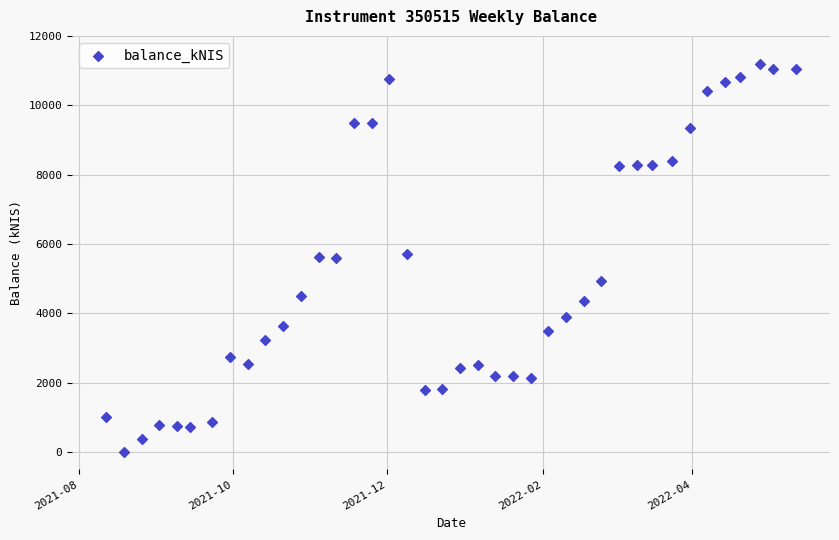

What is the range of Y values (max minus min)?

11175.3